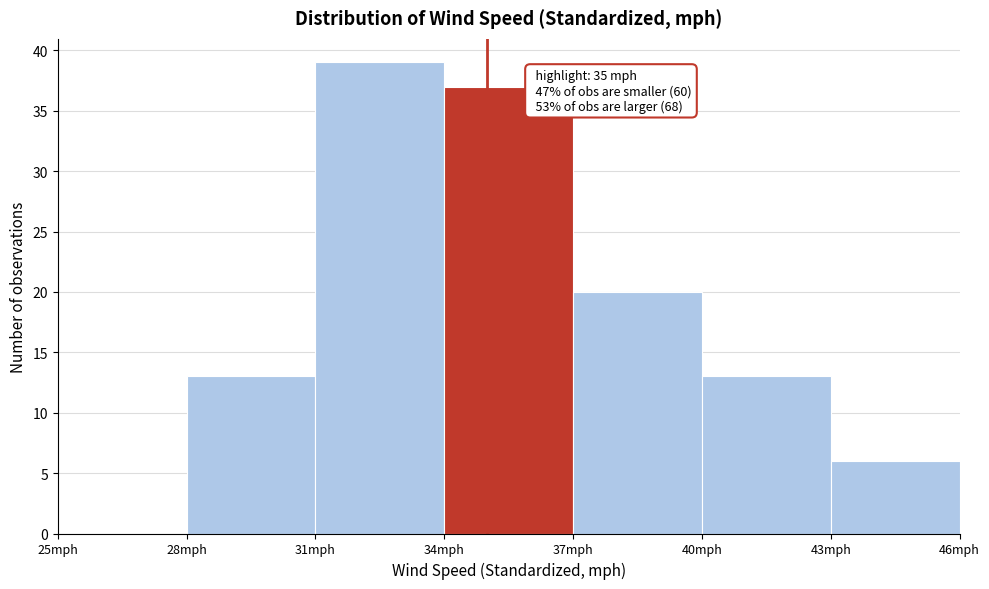

Over which range of the x-axis is the bar tallest?

31 to 34